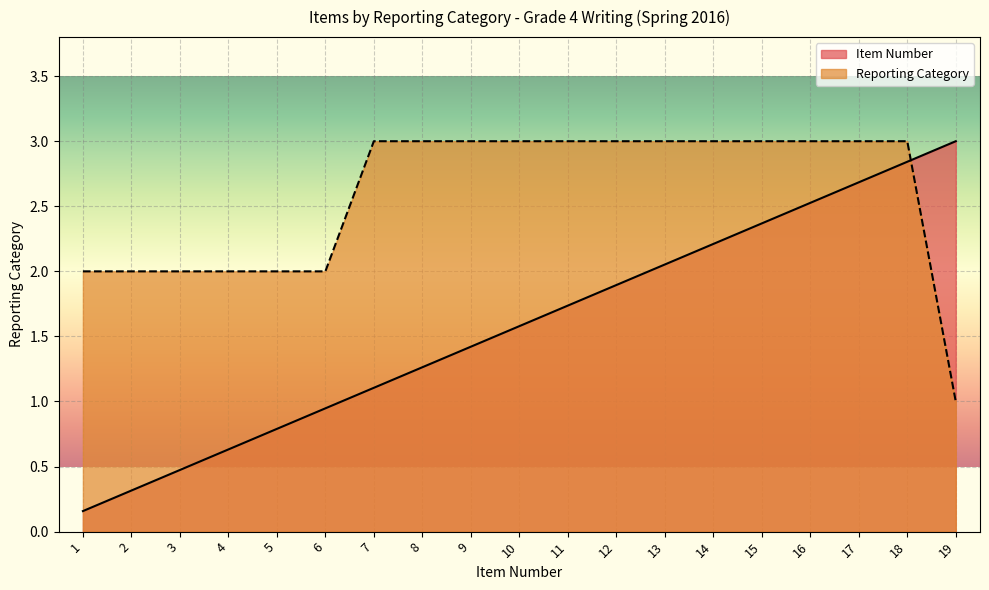

At which label does Item Number first exceed 1?

7